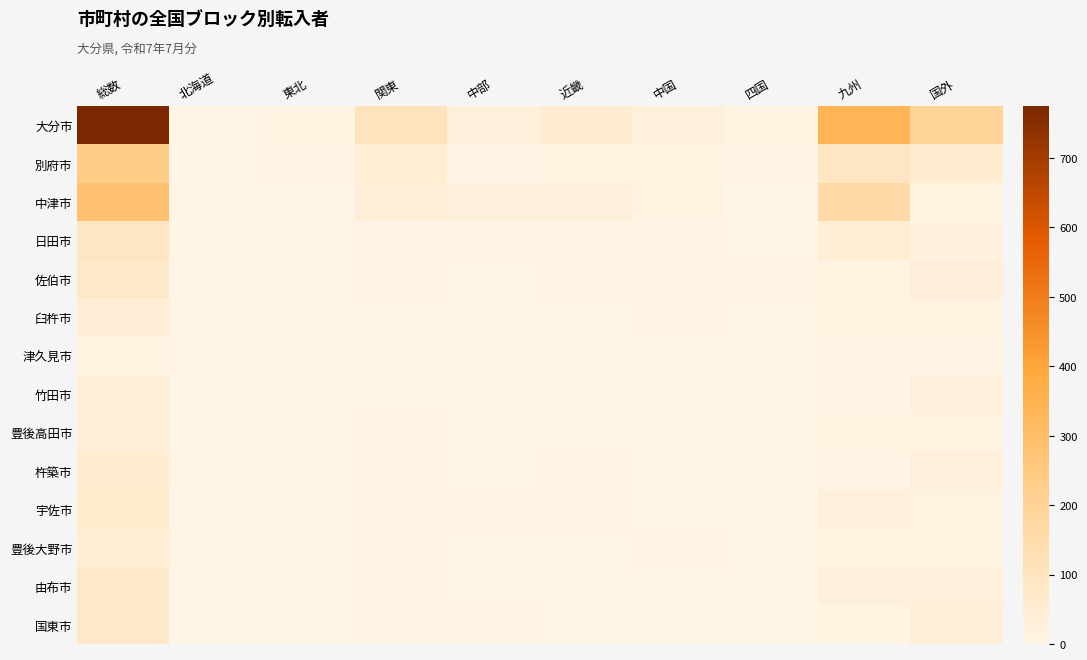

At how many categories does at least one series exceed 660?

1